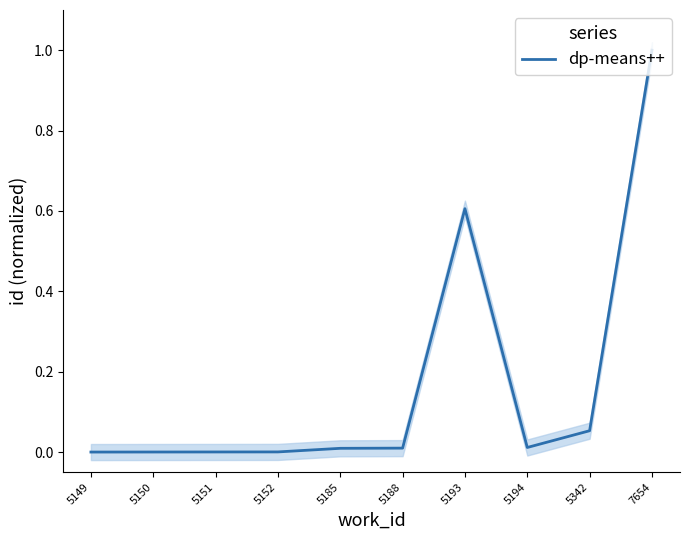

At which label is the value closest to 0?

5149